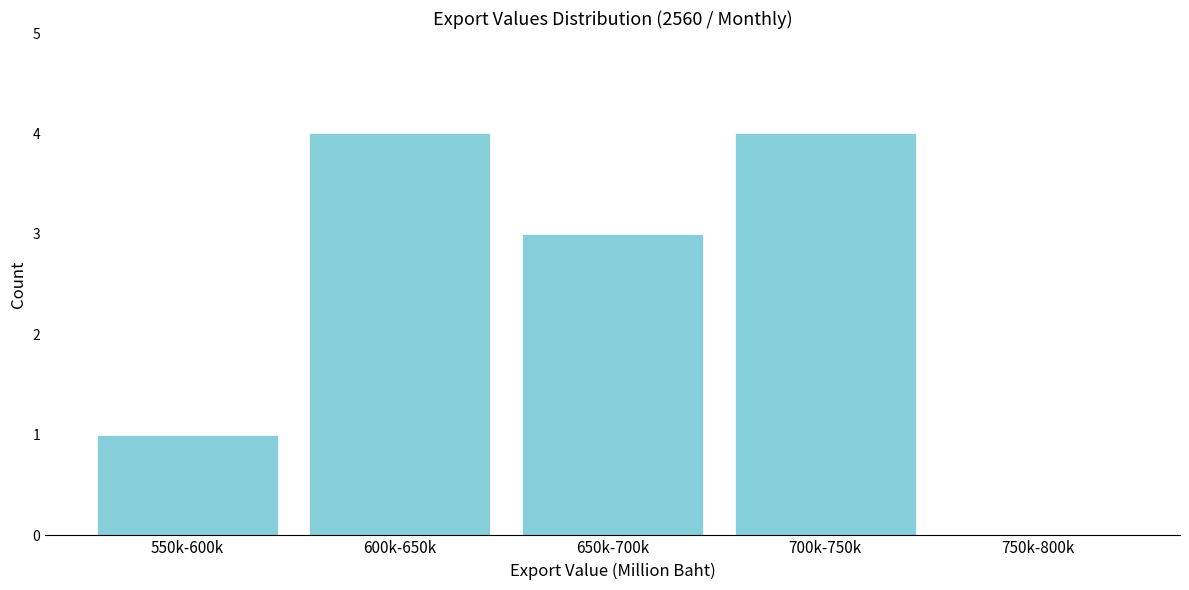

Reading left to right, list all the values displayed in this chart.

550k-600k=1	600k-650k=4	650k-700k=3	700k-750k=4	750k-800k=0